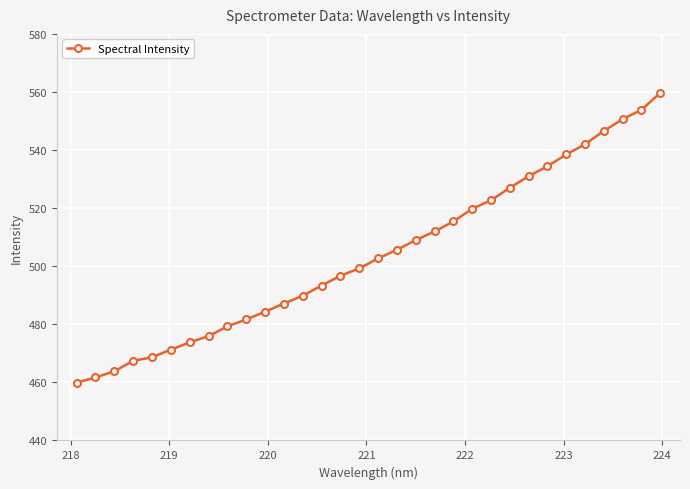

What is the value of the 5th point from the left?

468.6